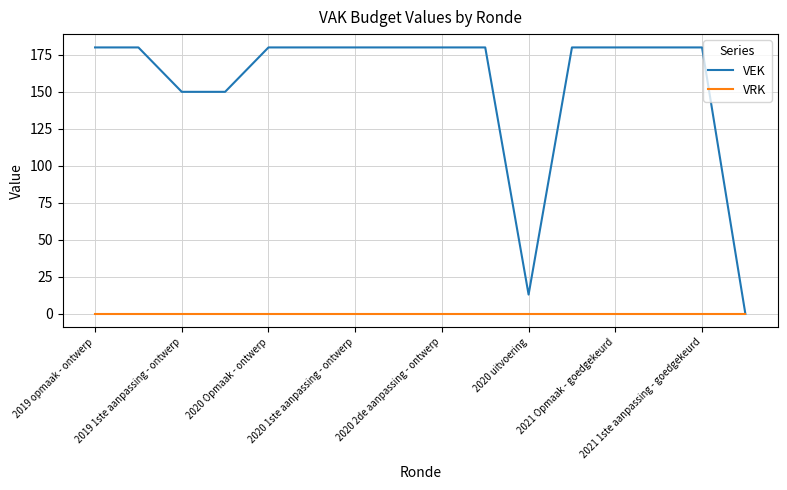

Does the chart have visible grid lines?

Yes